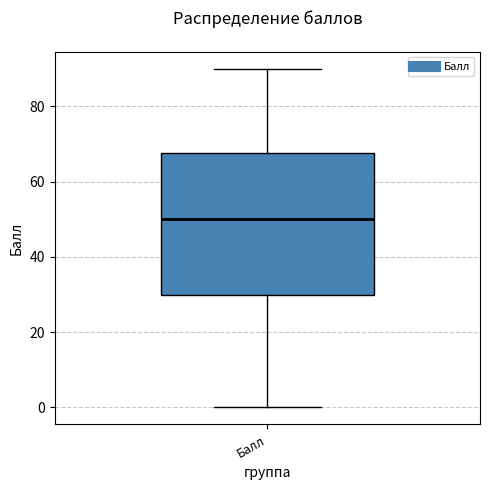

Transcribe this box plot: give where the median line is, the range the box spans, and where the two whiskers end, as read against the y-axis. The values are not printed on the chart, so give them approximately, as read against the axis.

median 50, box 30 to 68, whiskers 0 to 90